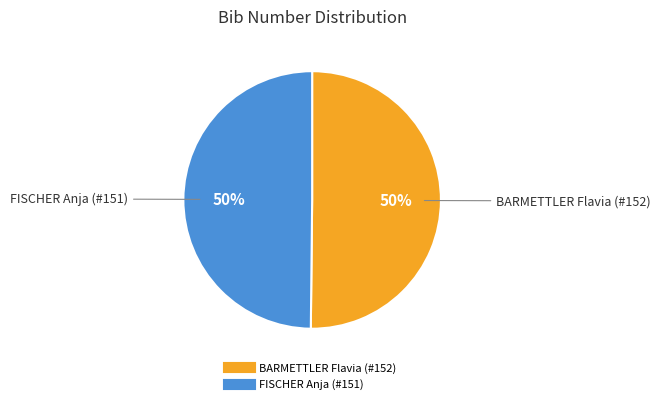

Is it true that BARMETTLER Flavia (#152) is 59% of the pie?

False